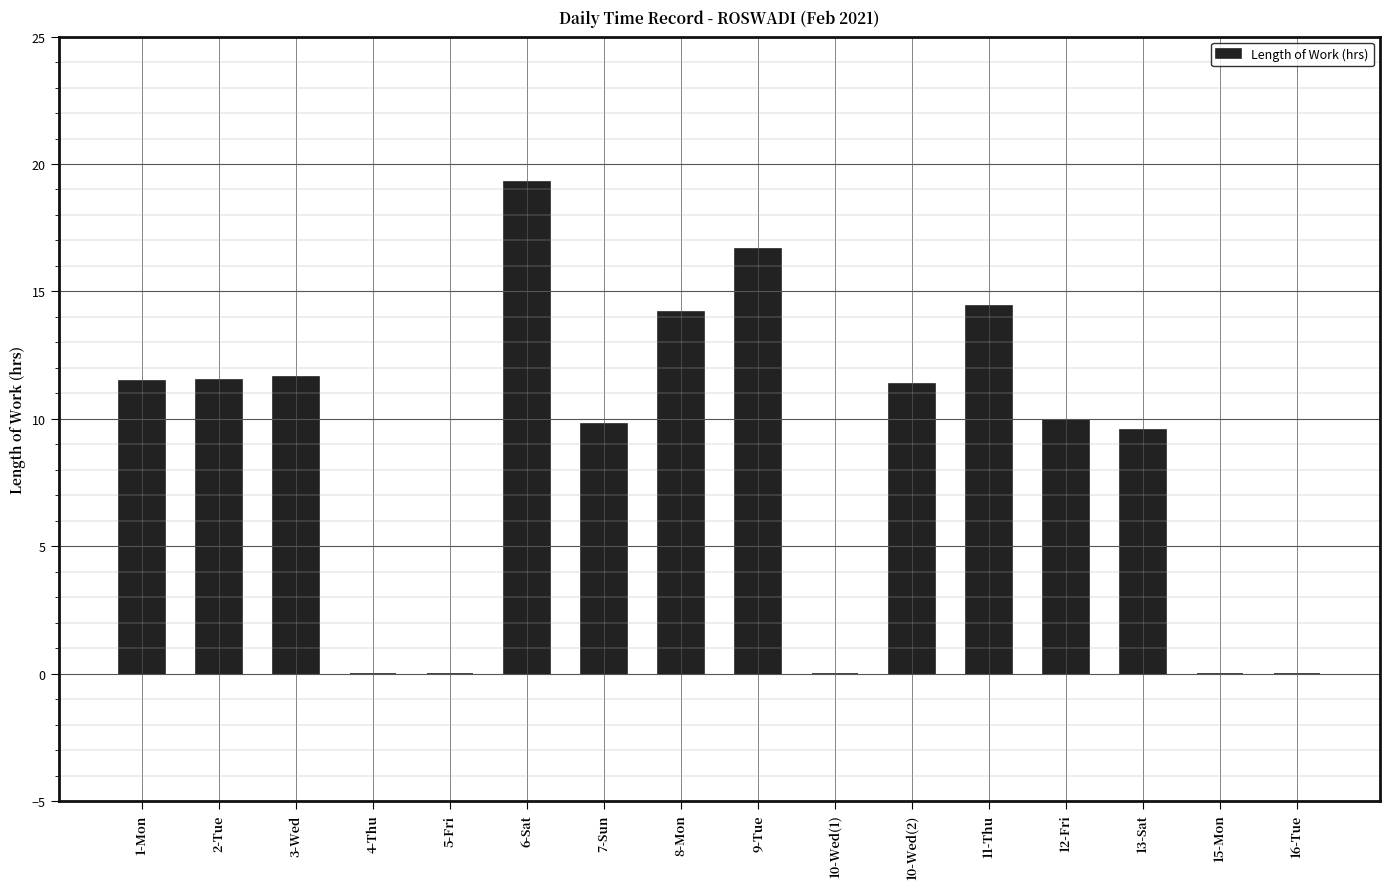

What is the sum of the values at 5-Fri and 9-Tue?

16.7